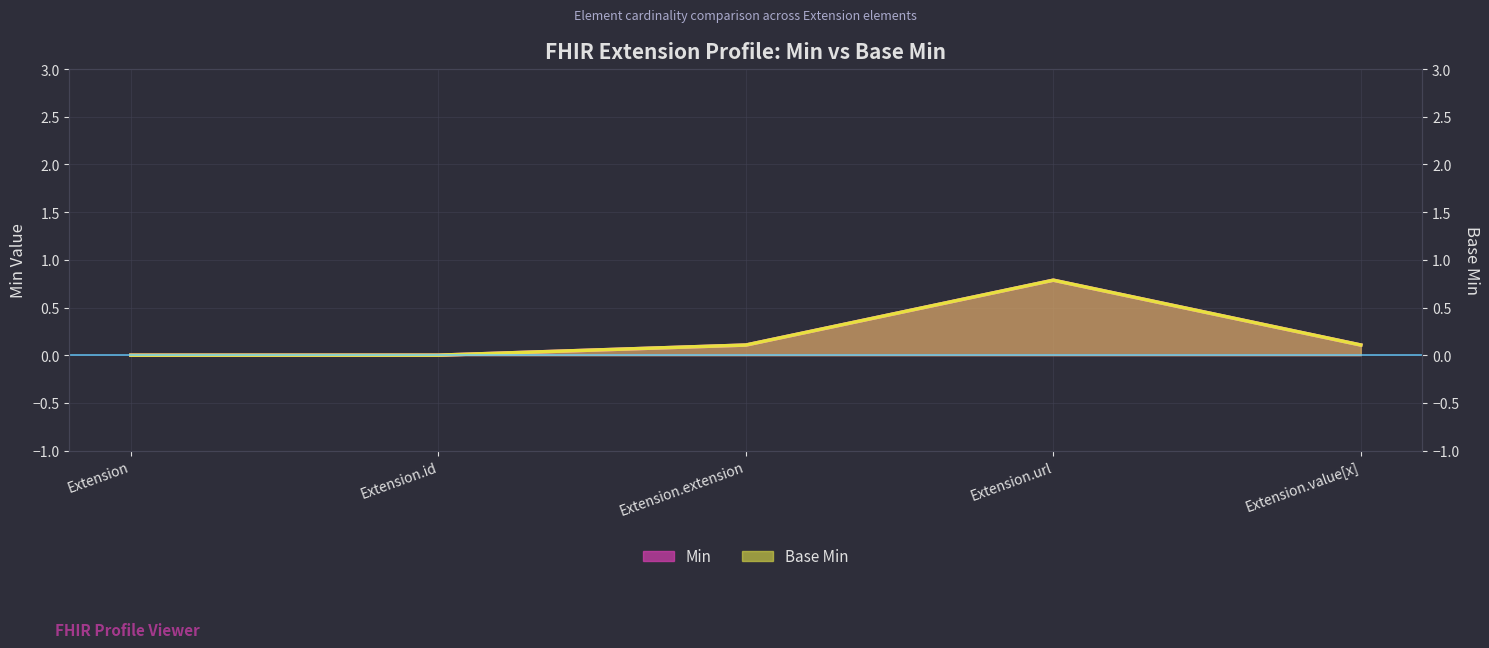

Between Extension.url and Extension, which is larger?

Extension.url